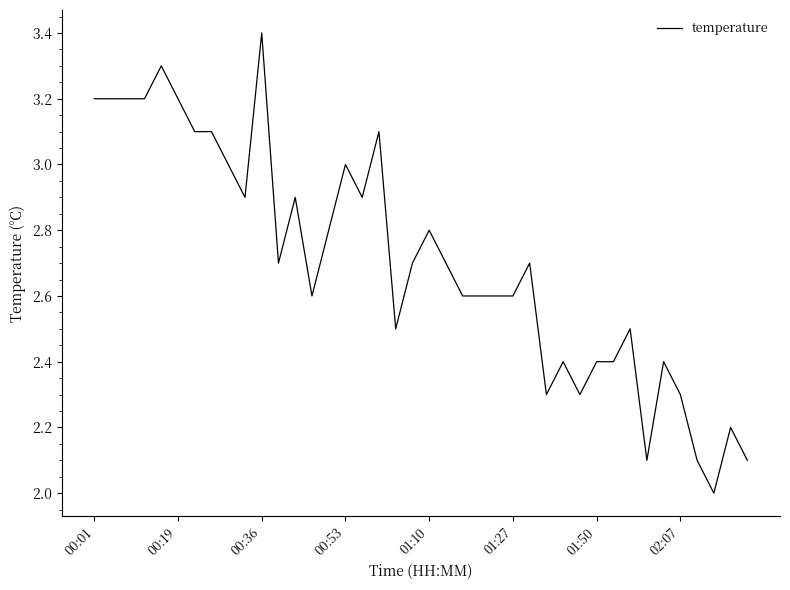

Reading right to left, extract all data points from this chart.

2.1	2.2	2.0	2.1	2.3	2.4	2.1	2.5	2.4	2.4	2.3	2.4	2.3	2.7	2.6	2.6	2.6	2.6	2.7	2.8	2.7	2.5	3.1	2.9	3.0	2.8	2.6	2.9	2.7	3.4	2.9	3.0	3.1	3.1	3.2	3.3	3.2	3.2	3.2	3.2